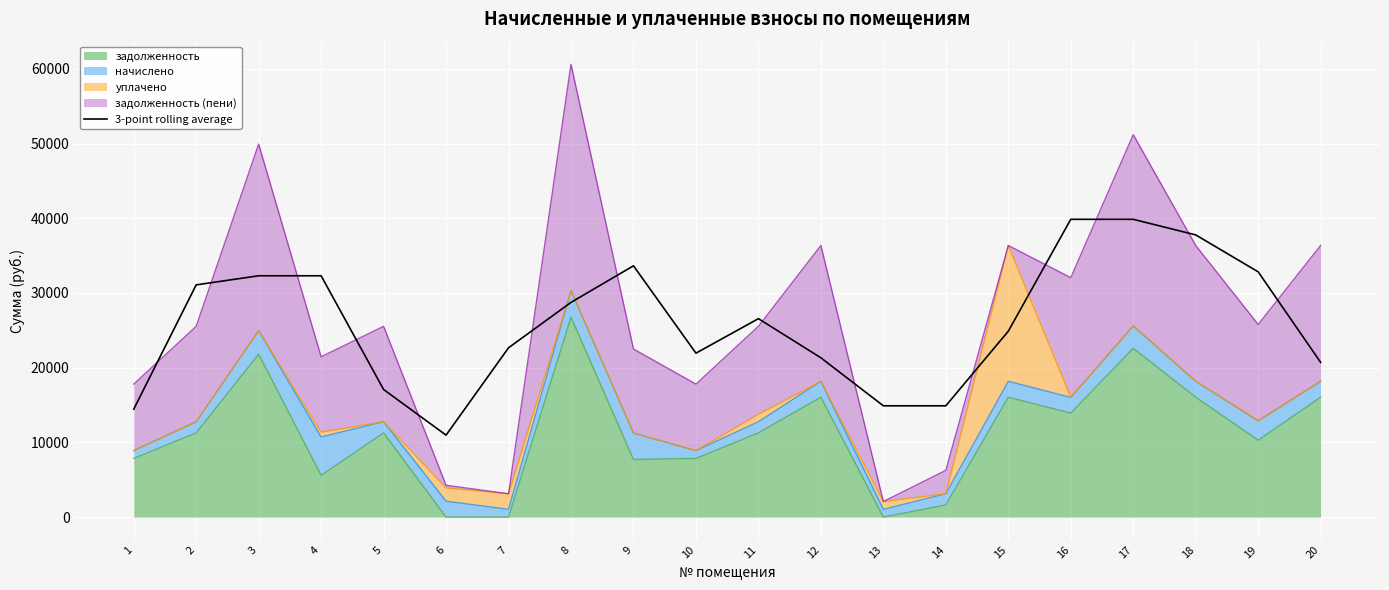

True or false: the data shows 21944.1 at 10.

True